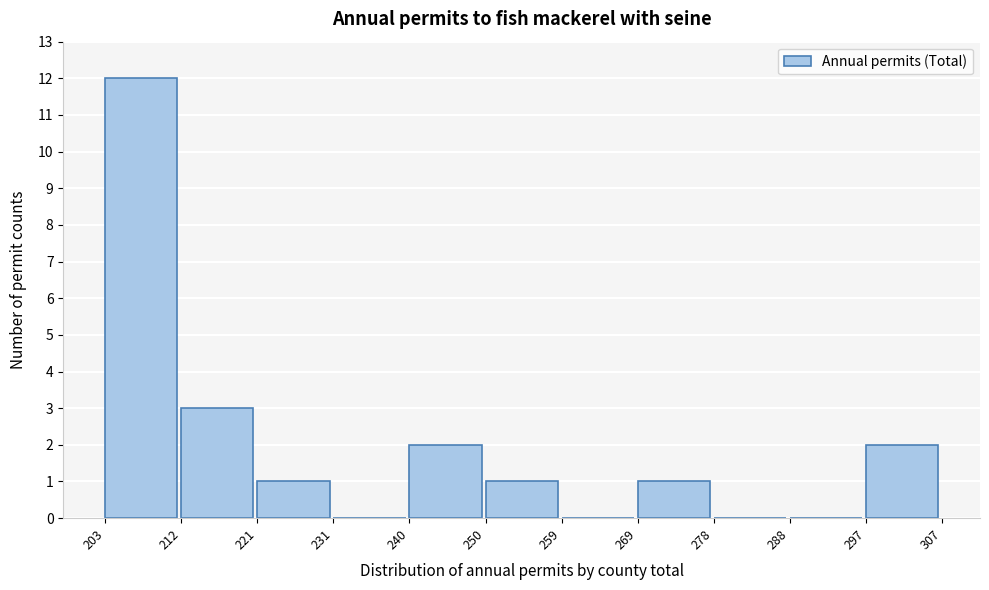

Which range on the x-axis has the tallest bar?

203 to 212